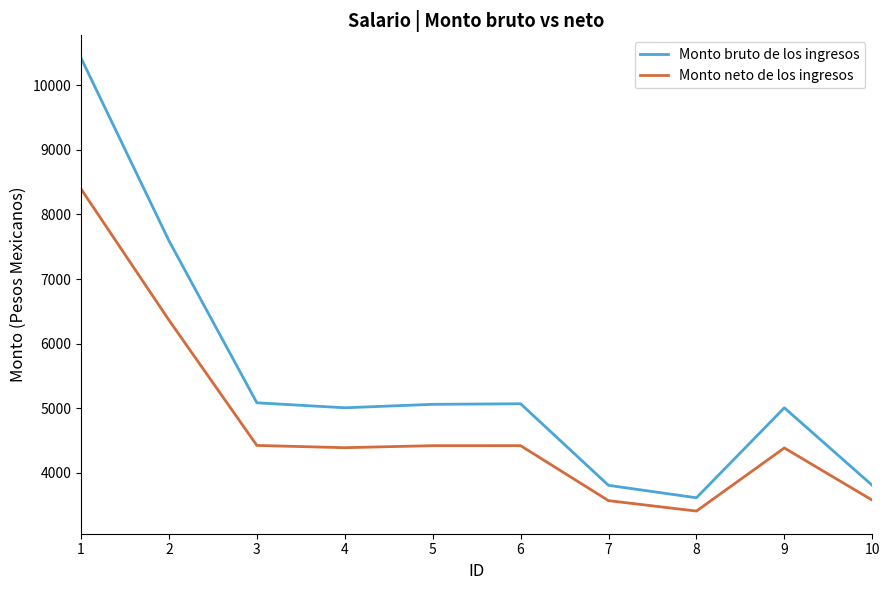

Which category has the highest value across all series?

1